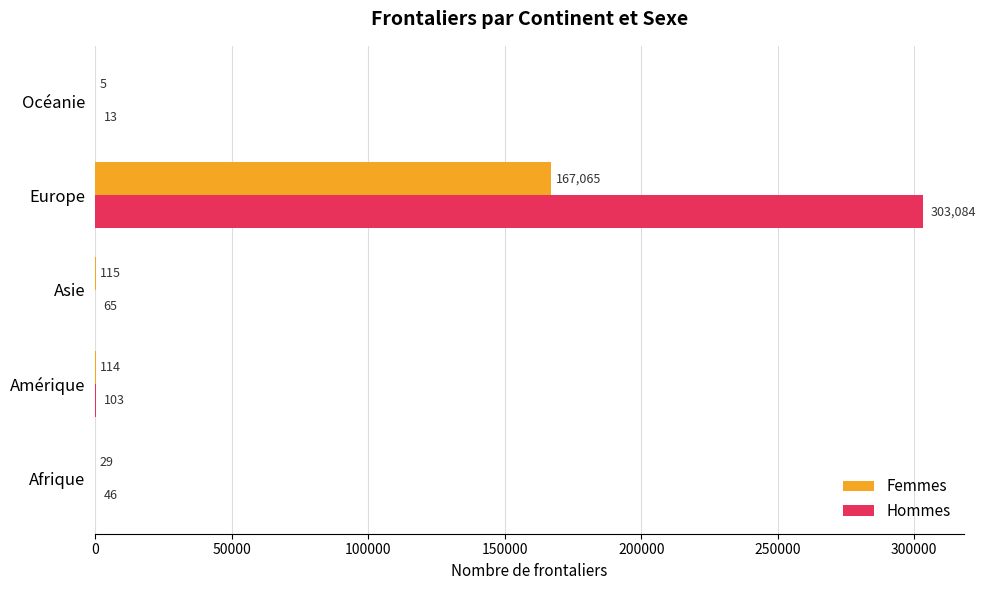

What are all the series names shown in the legend?

Femmes, Hommes